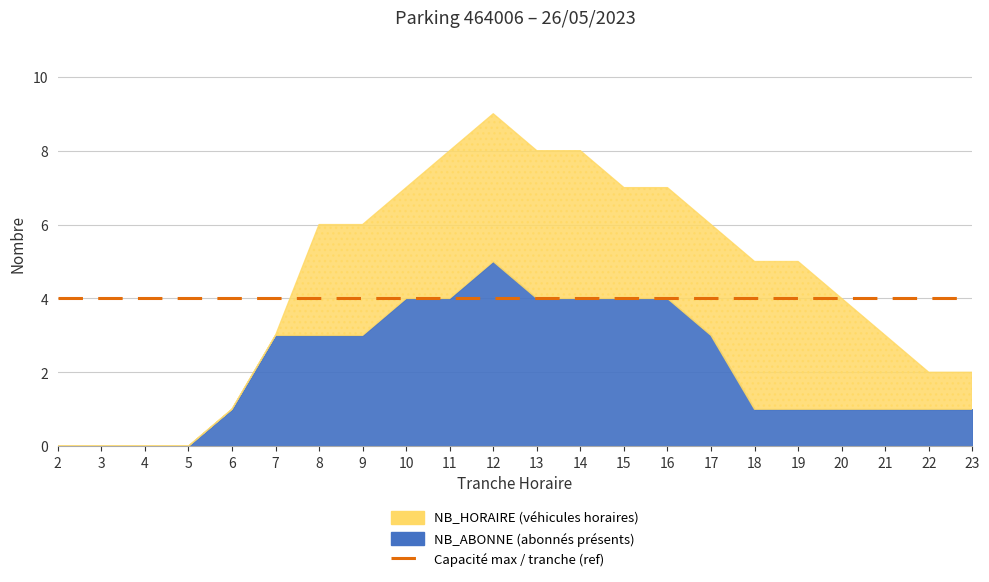

Where does the NB_ABONNE series first go above 3?

10